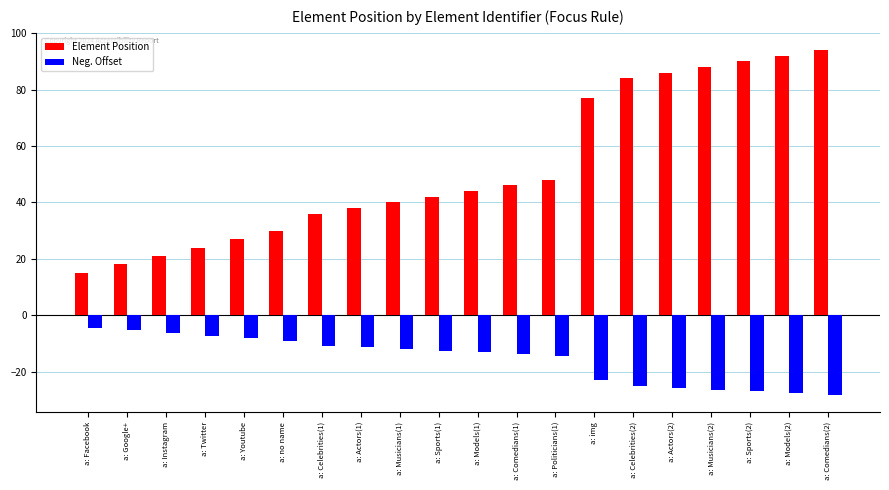

What is the average value of the Element Position series?

52.0